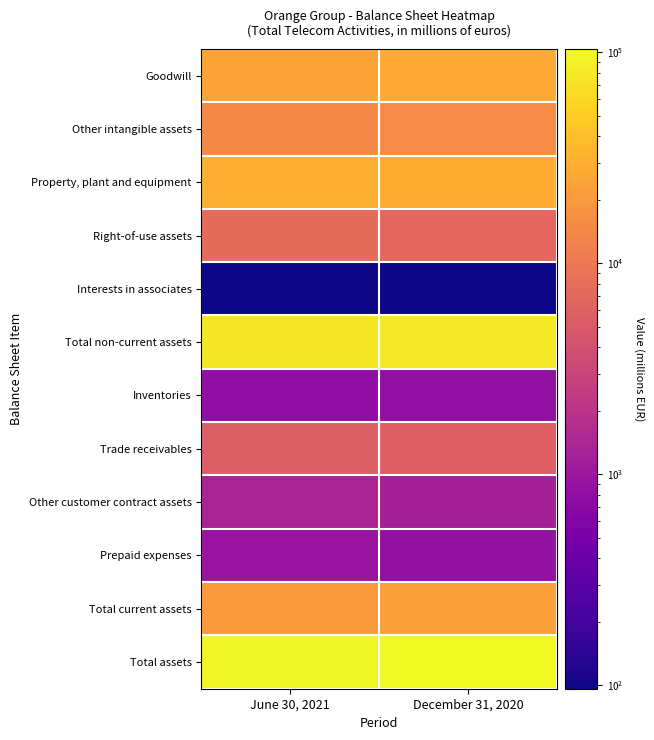

Reading left to right, what are all the values shown in this chart?

Goodwill: June 30, 2021=23882.6	December 31, 2020=27561.0
Other intangible assets: June 30, 2021=14532.9	December 31, 2020=15042.0
Property, plant and equipment: June 30, 2021=29690.8	December 31, 2020=29069.0
Right-of-use assets: June 30, 2021=7584.2	December 31, 2020=6979.0
Interests in associates: June 30, 2021=96.4	December 31, 2020=98.0
Total non-current assets: June 30, 2021=77957.5	December 31, 2020=81283.0
Inventories: June 30, 2021=800.2	December 31, 2020=814.0
Trade receivables: June 30, 2021=5501.7	December 31, 2020=5645.0
Other customer contract assets: June 30, 2021=1349.4	December 31, 2020=1236.0
Prepaid expenses: June 30, 2021=915.0	December 31, 2020=841.0
Total current assets: June 30, 2021=20312.0	December 31, 2020=22734.0
Total assets: June 30, 2021=99059.8	December 31, 2020=104017.0